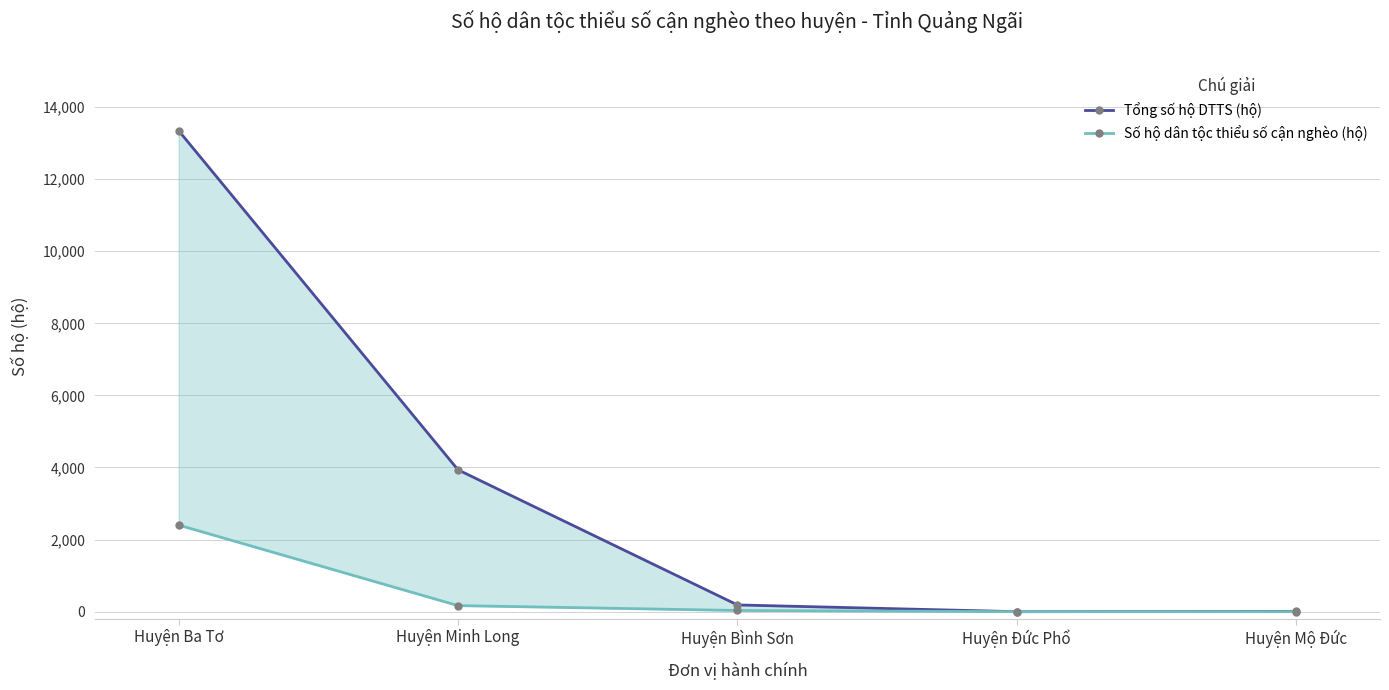

What is the sum of the Số hộ dân tộc thiểu số cận nghèo (hộ) values at Huyện Ba Tơ and Huyện Bình Sơn?

2435